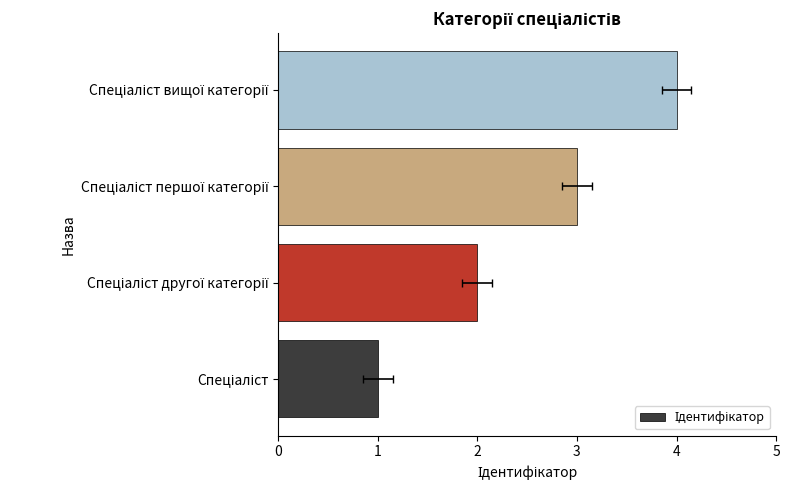

How many data points does each series have?

4